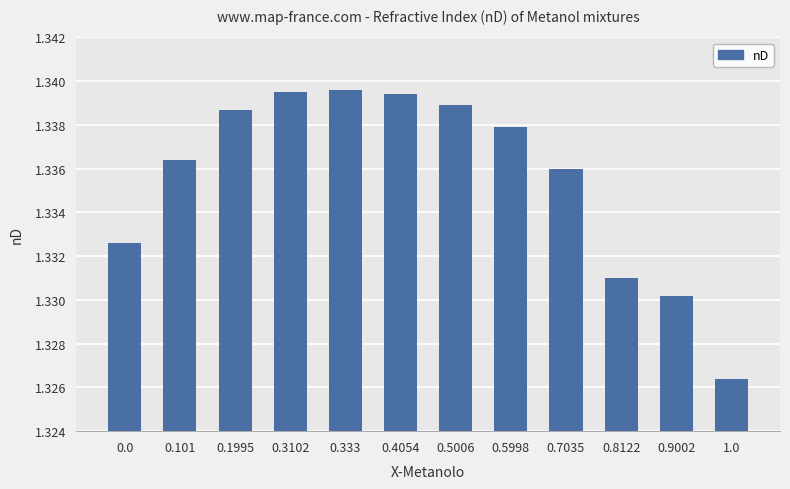

Which label corresponds to the smallest value in the chart?

1.0